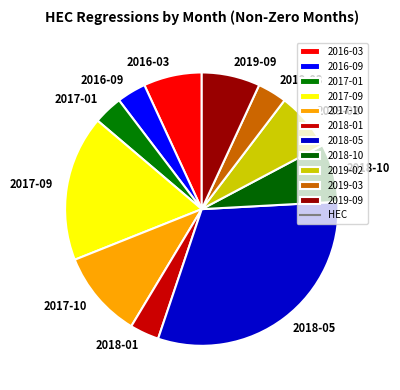

Approximately how many times larger is the value at 2017-01 compared to 2019-03?

1.0